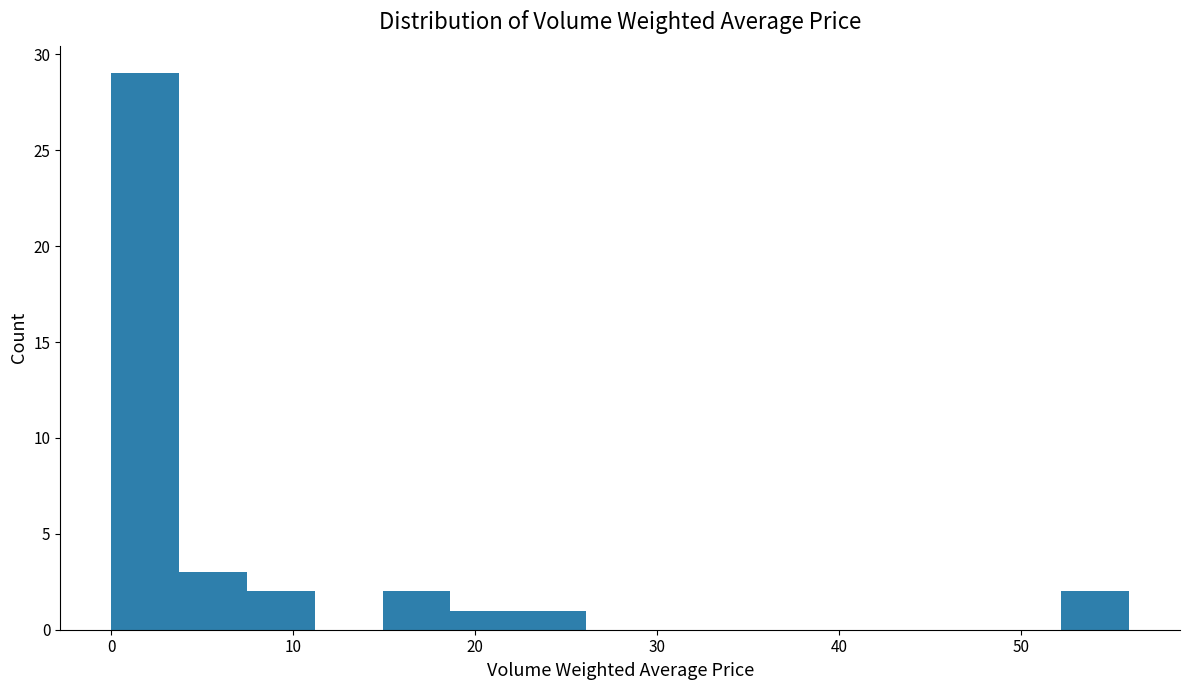

Around what value on the x-axis is the tallest bar? Give the approximate position of its centre, as read against the axis.

2